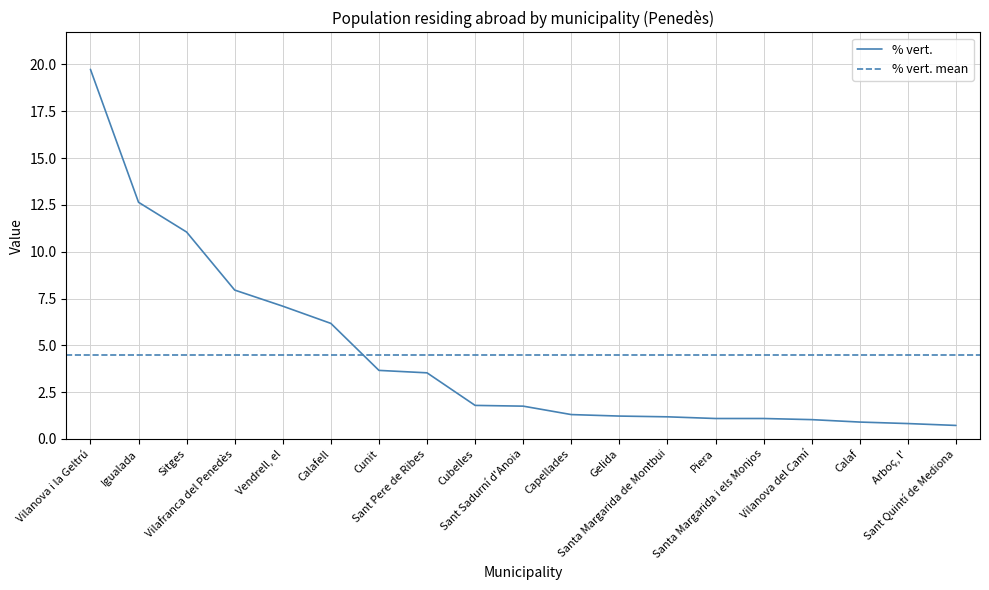

Reading right to left, what are all the values shown in this chart?

0.7	0.8	0.9	1.0	1.1	1.1	1.2	1.2	1.3	1.8	1.8	3.5	3.7	6.2	7.1	8.0	11.1	12.6	19.7